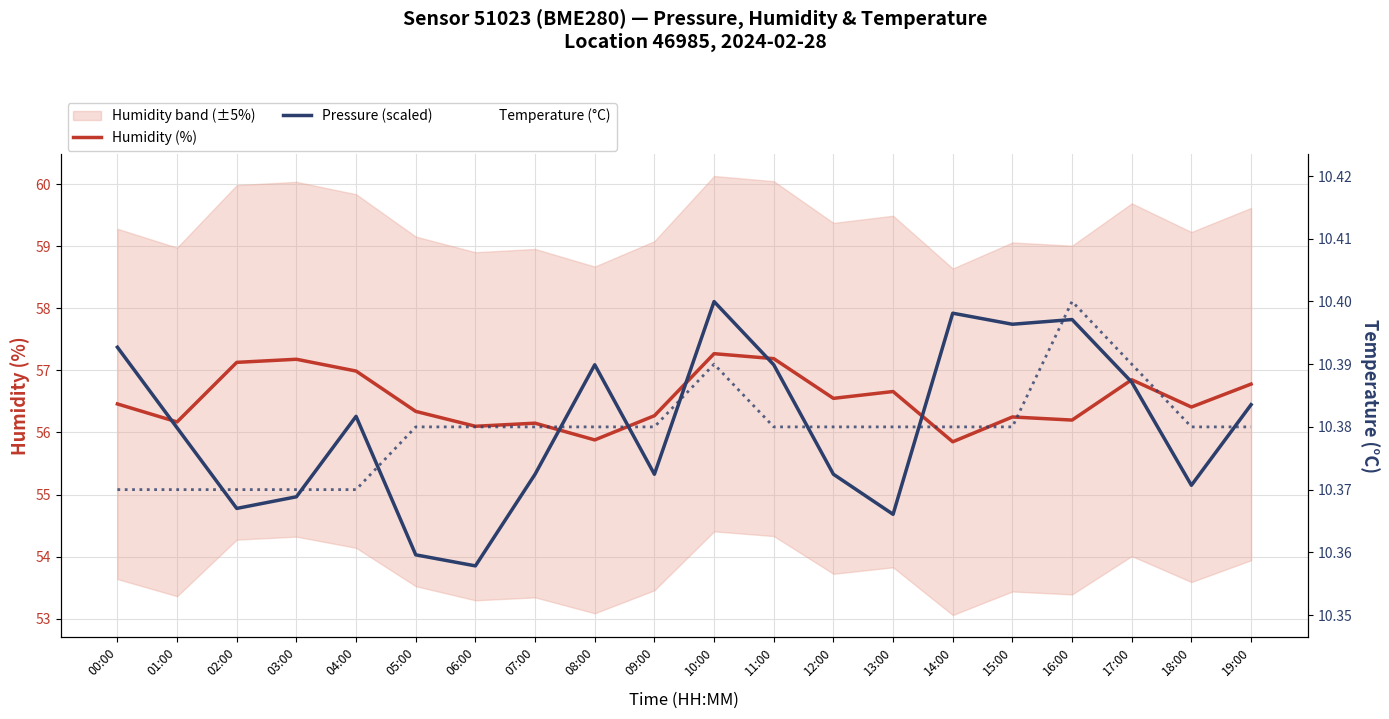

At which category is the sum across all series the highest?

10:00